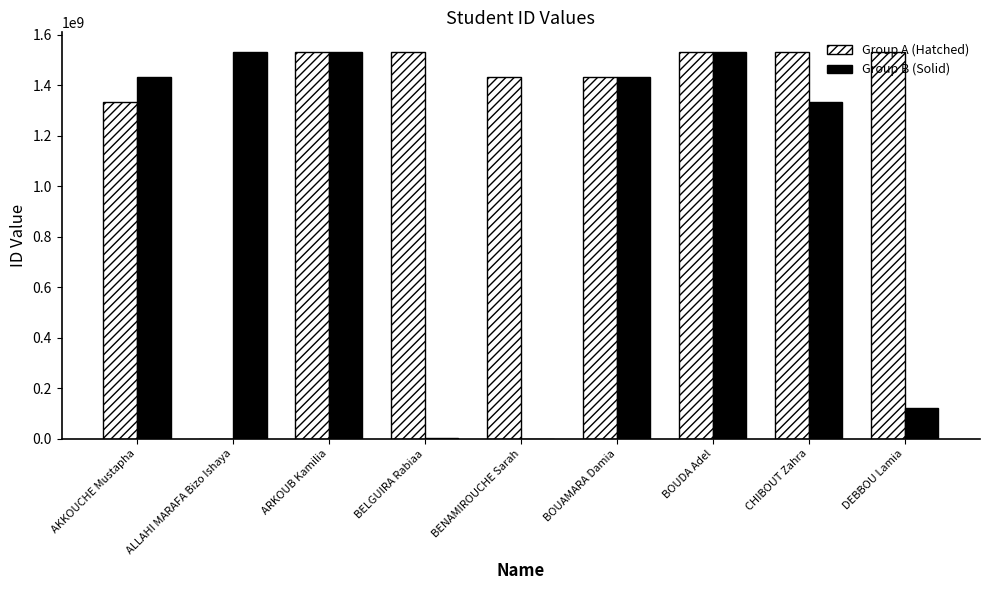

Is it true that Group B (Solid) equals 1433019478 at BOUAMARA Damia?

True